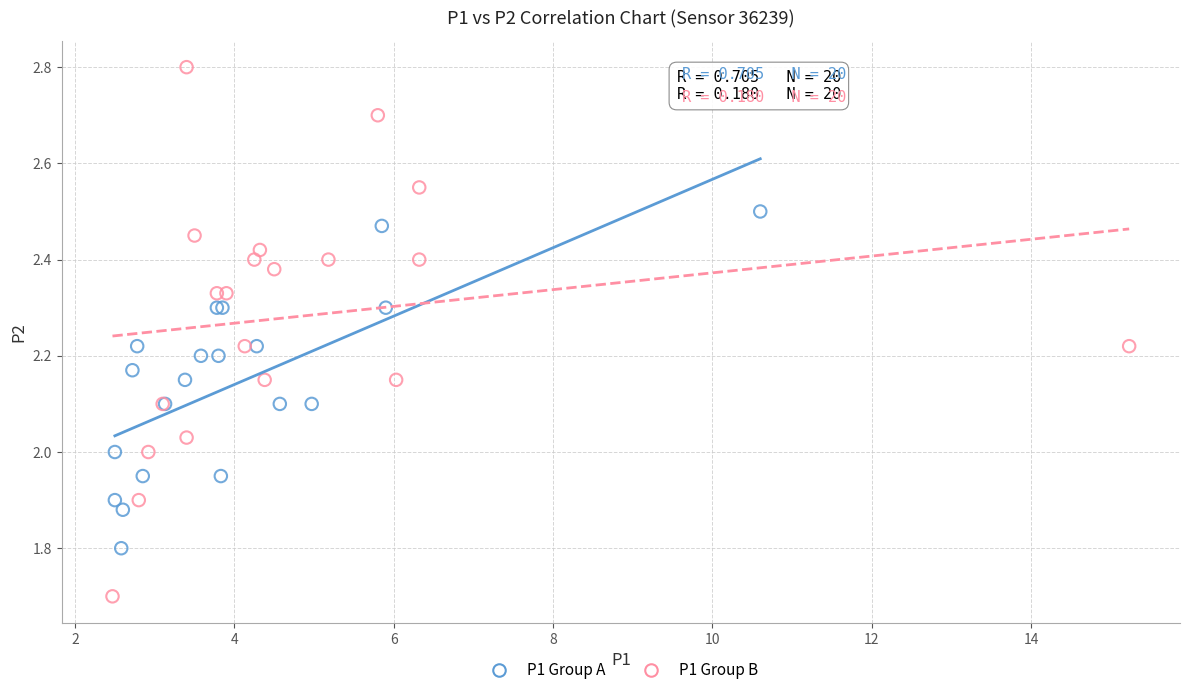

Which series has the widest spread of Y values?

P1 Group B